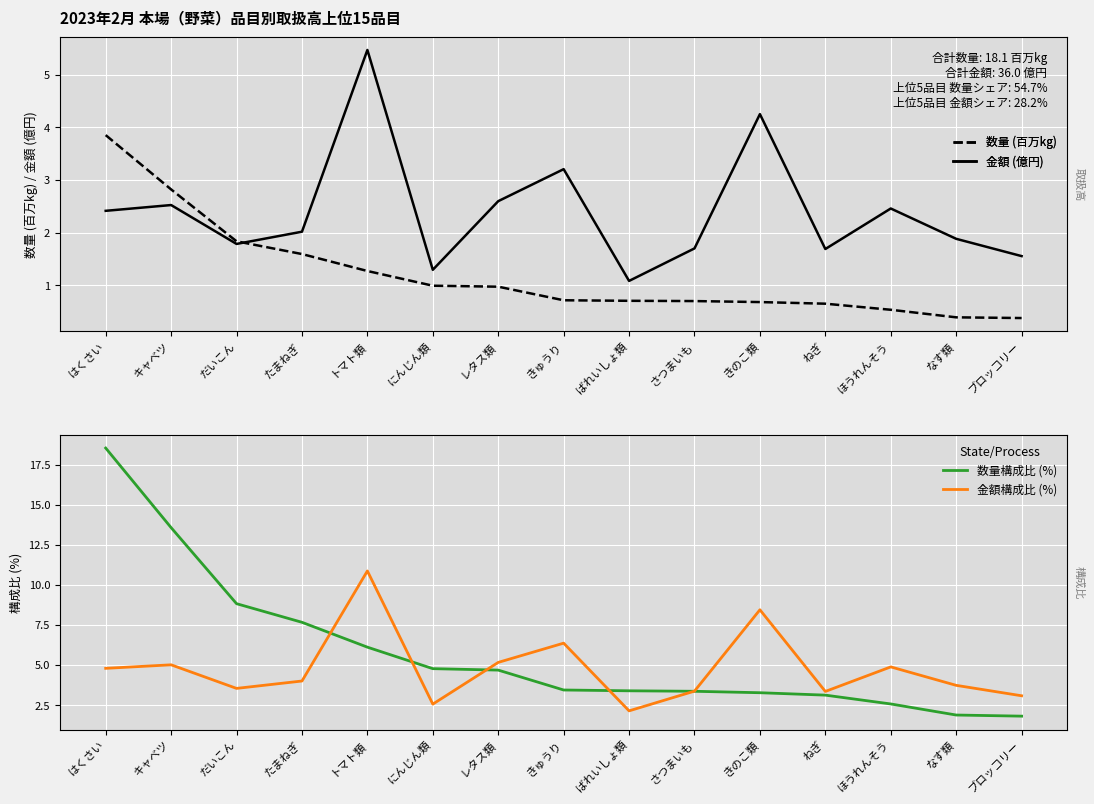

At which category does 金額 (億円) reach its first local valley?

だいこん